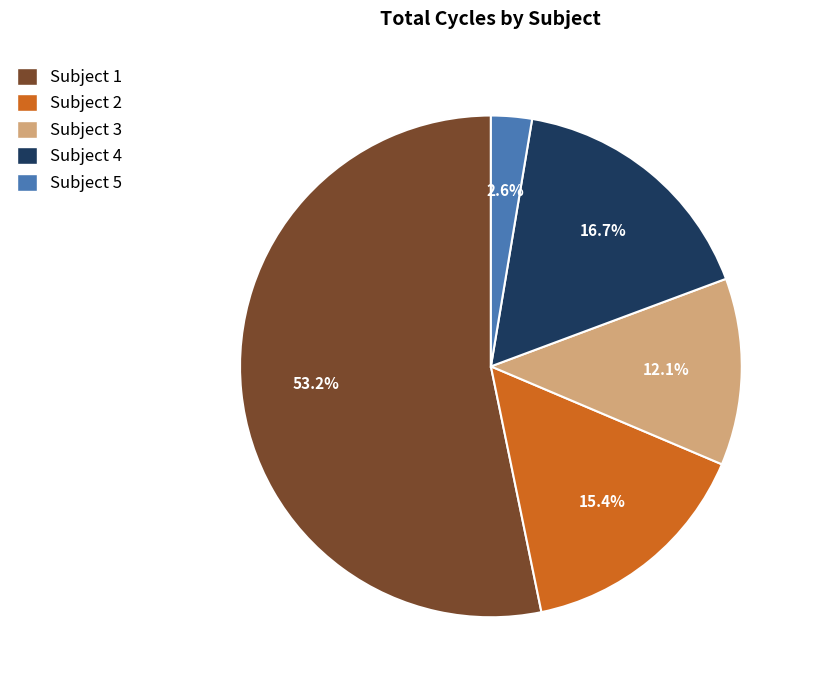

Which slice is the largest?

Subject 1